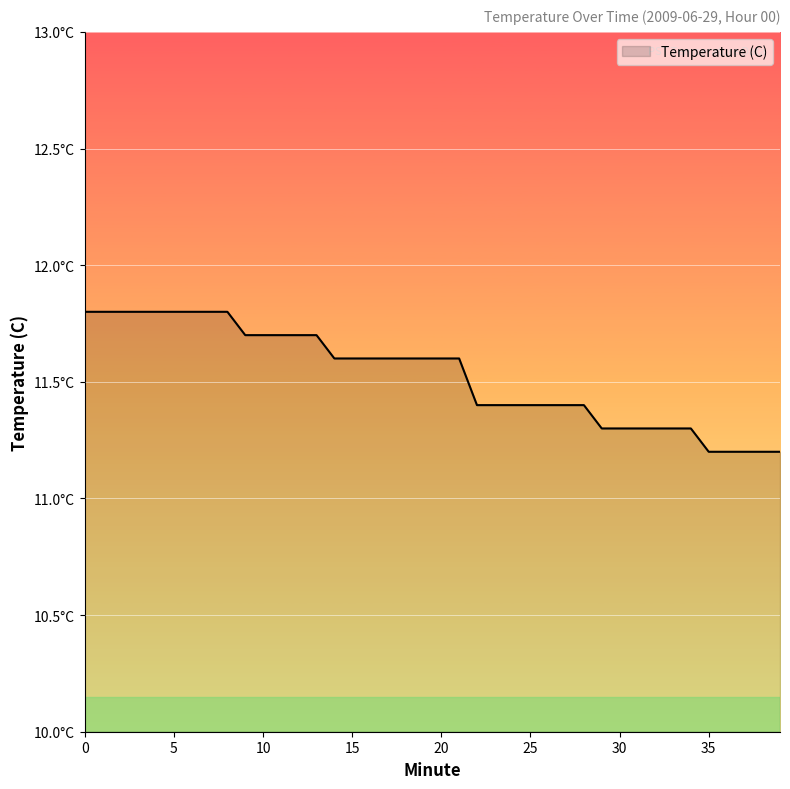

Is this an area chart (filled region under the line)?

Yes